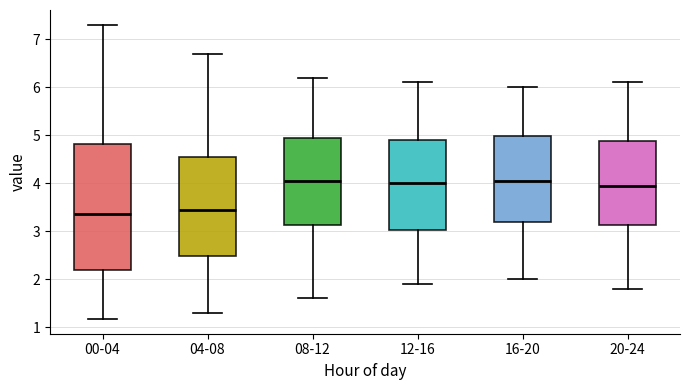

Which box is the tallest, from its lower edge to its upper edge?

00-04